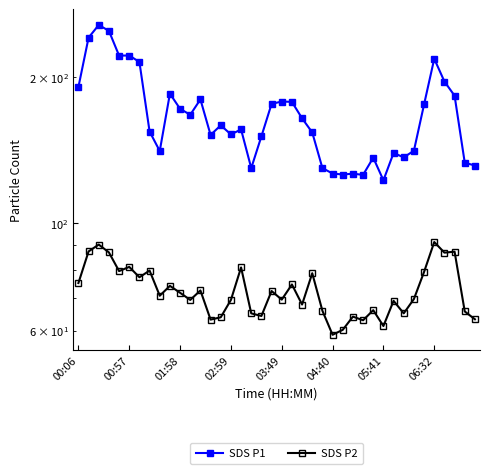

What is the difference between the maximum and minimum values in the SDS P1 series?

134.0